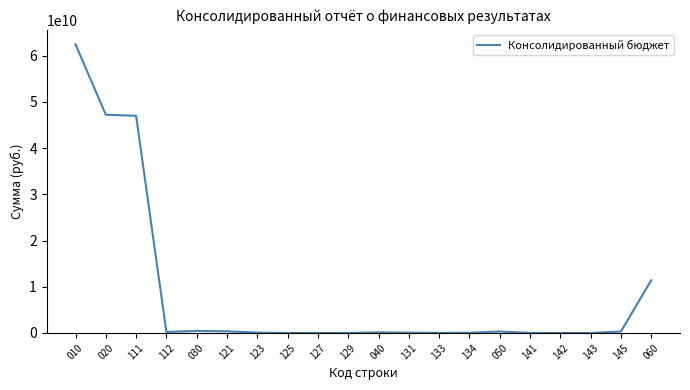

True or false: the data shows 76307661.5 at 123.

True